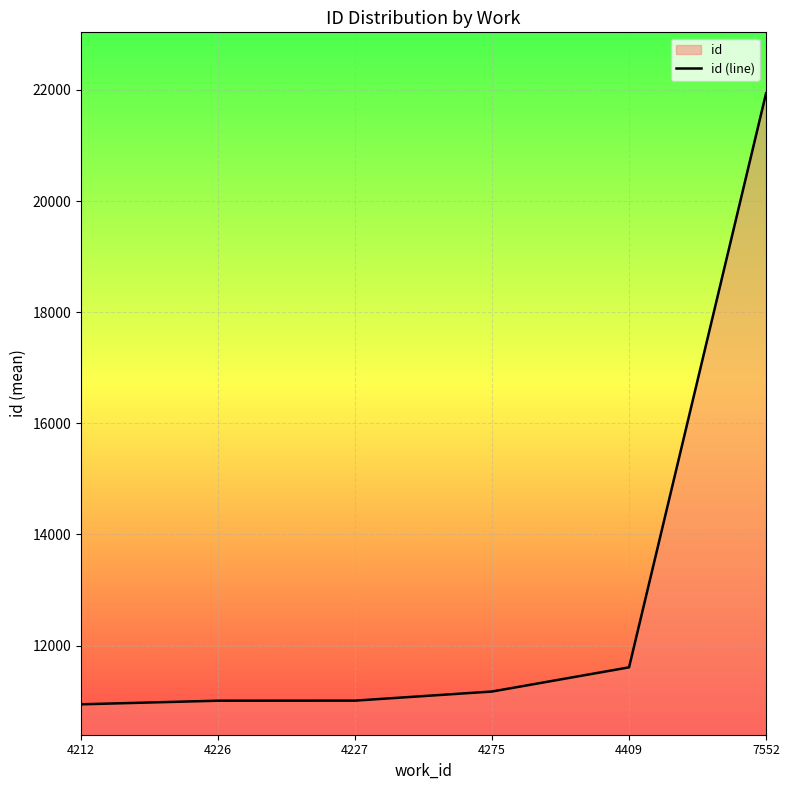

What is the minimum value shown in the chart?

10943.7